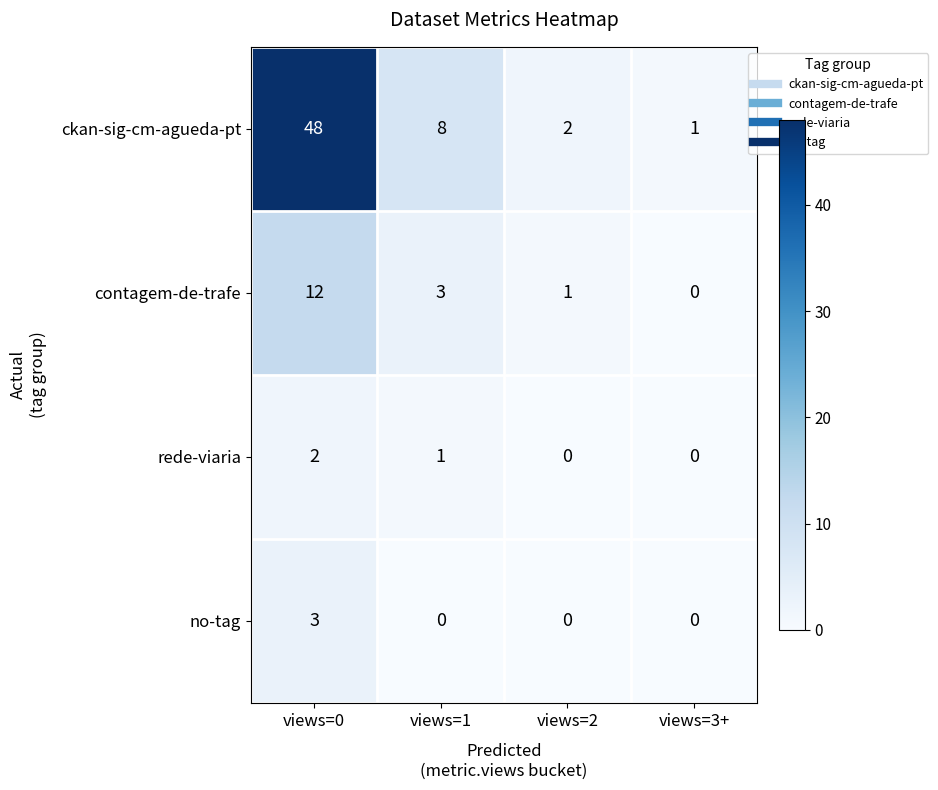

At views=1, list the series in order from largest to smallest.

ckan-sig-cm-agueda-pt, contagem-de-trafe, rede-viaria, no-tag